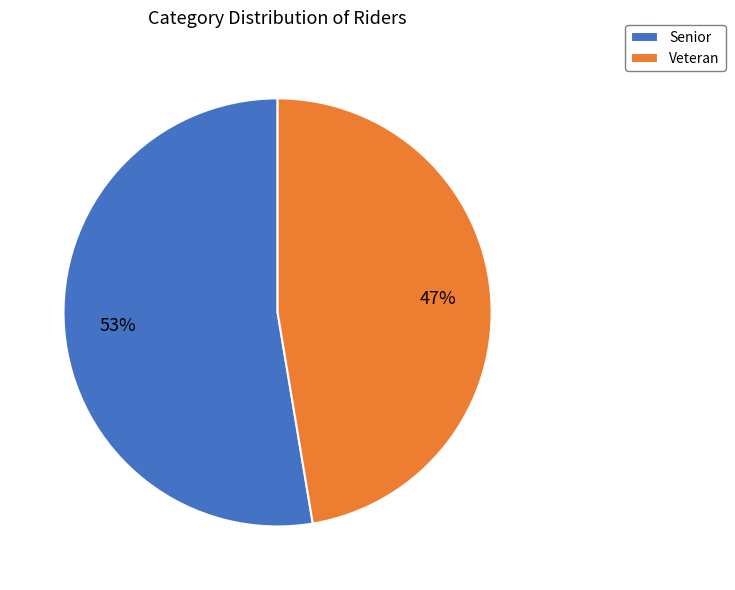

Rank the categories by value from lowest to highest.

Veteran, Senior